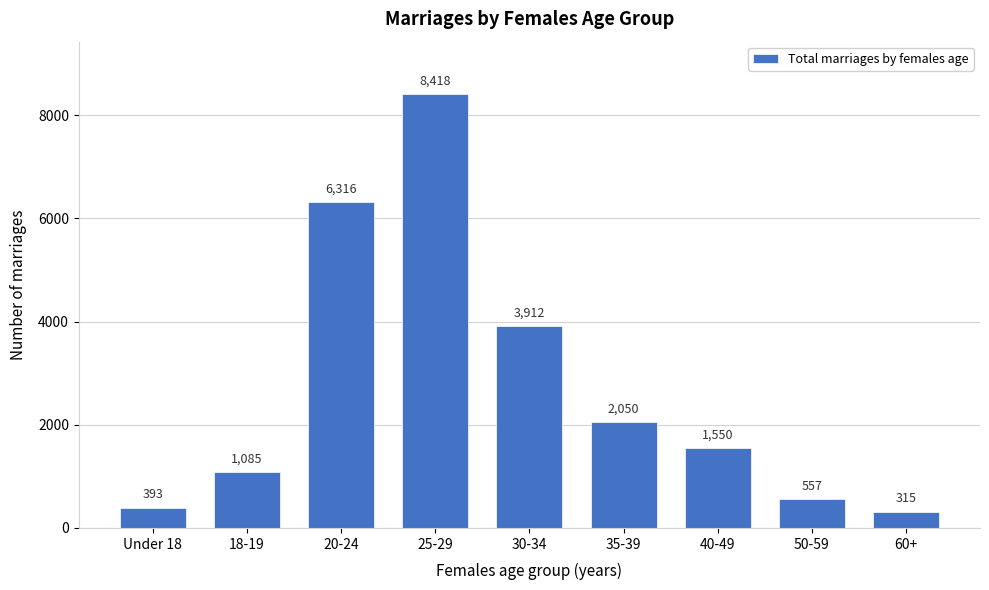

Reading left to right, list all the values displayed in this chart.

Under 18=393	18-19=1085	20-24=6316	25-29=8418	30-34=3912	35-39=2050	40-49=1550	50-59=557	60+=315